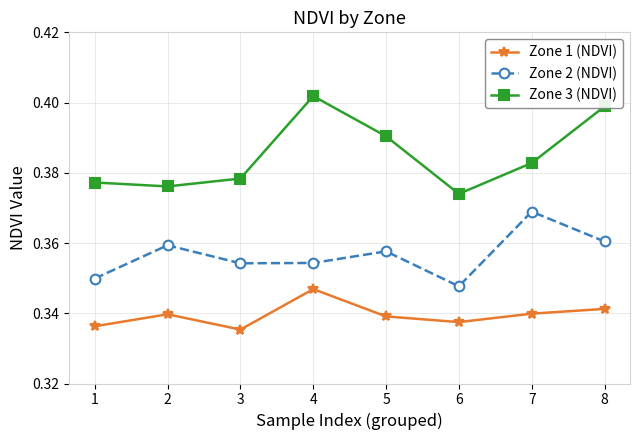

The Zone 2 (NDVI) series shows 0.1 at 1. True or false?

False